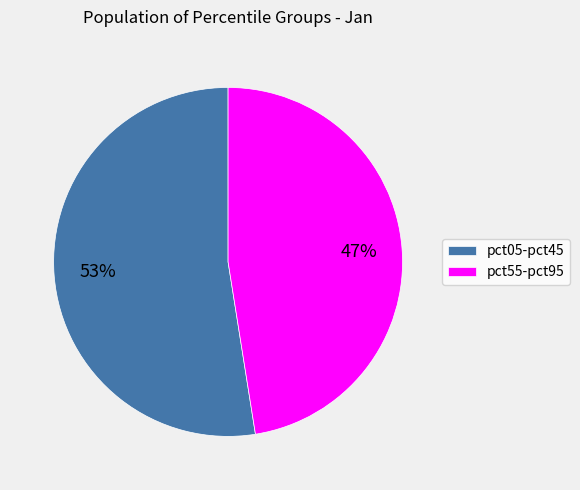

Is there any slice that represents more than half of the pie?

Yes